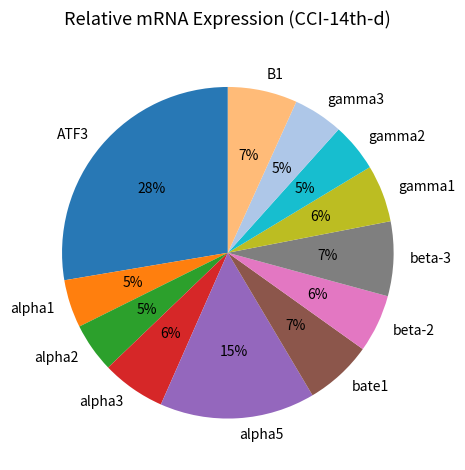

How many segments does this pie chart have?

12